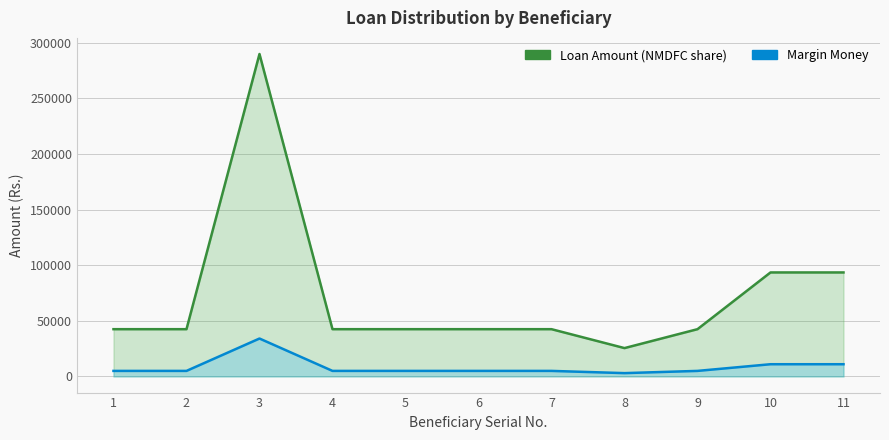

Reading left to right, what are all the values shown in this chart?

Loan Amount (NMDFC share): 1=42500	2=42500	3=289850	4=42500	5=42500	6=42500	7=42500	8=25500	9=42500	10=93500	11=93500
Margin Money: 1=5000	2=5000	3=34100	4=5000	5=5000	6=5000	7=5000	8=3000	9=5000	10=11000	11=11000